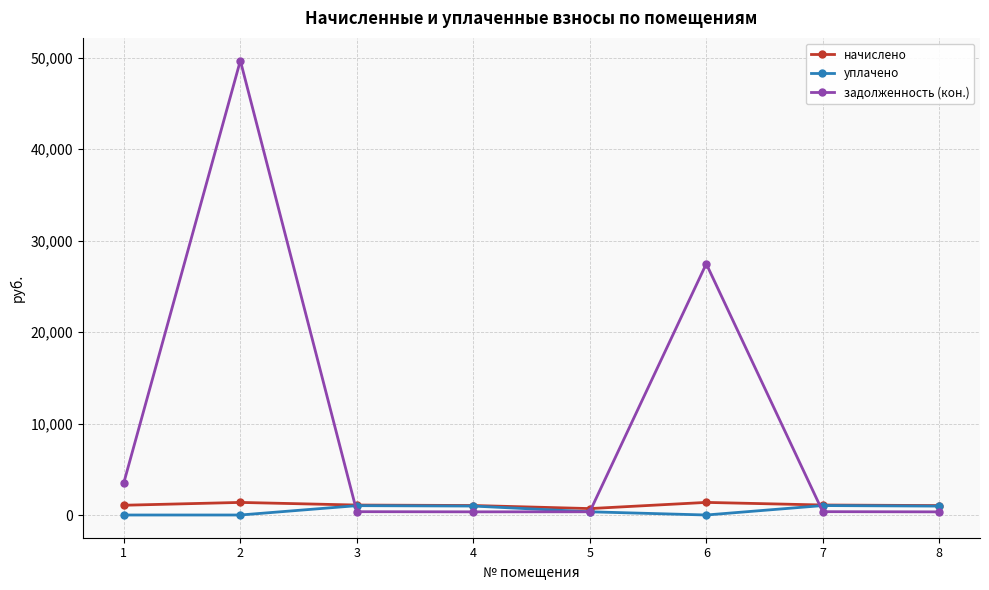

What is the difference between the начислено values at 8 and 3?

58.3